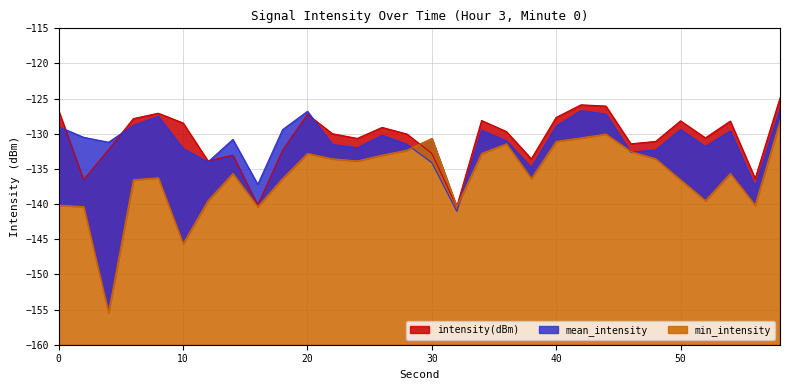

What is the value of the min_intensity point at the 18th from the left?

-132.8